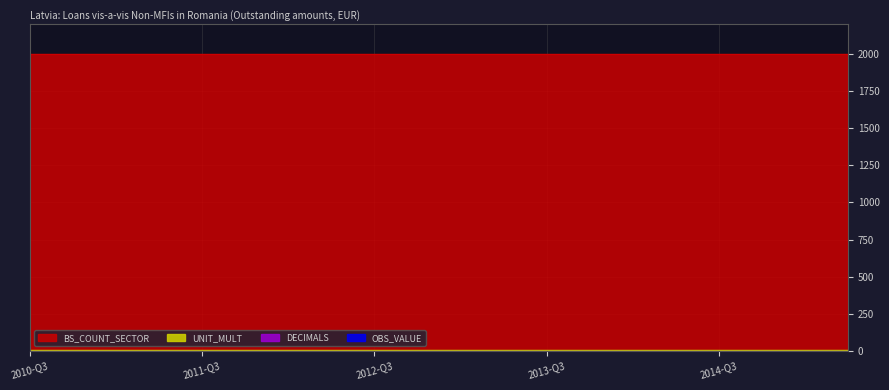

Which series has the largest range (max minus min)?

OBS_VALUE